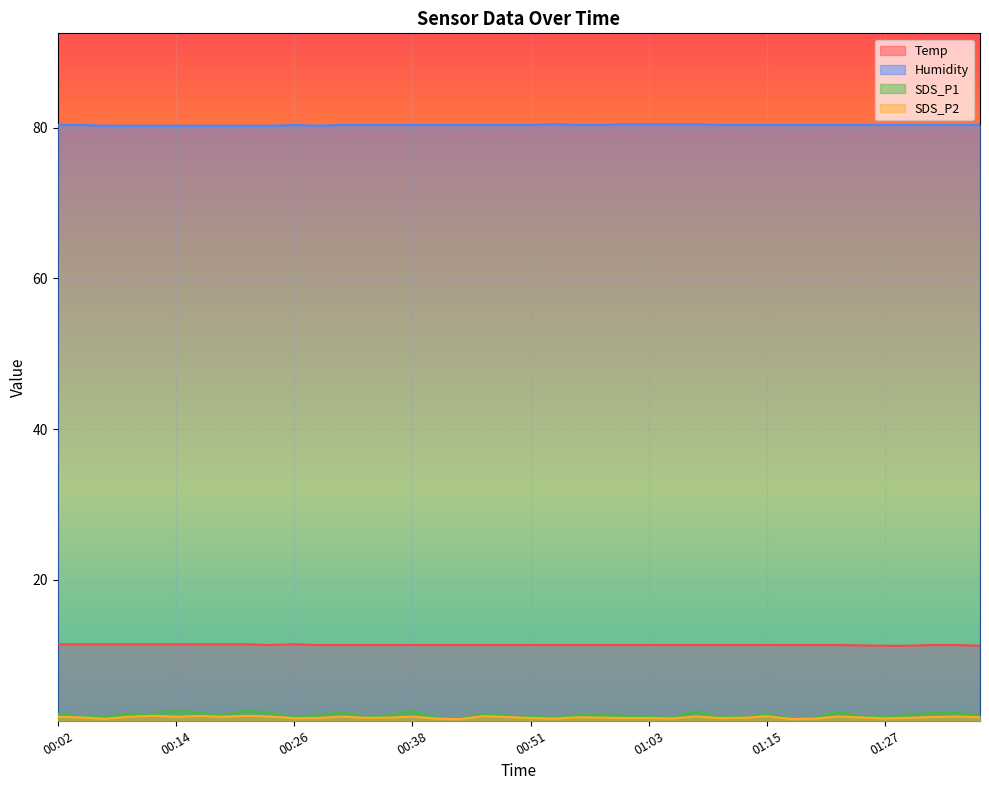

Which category has the highest value across all series?

00:53